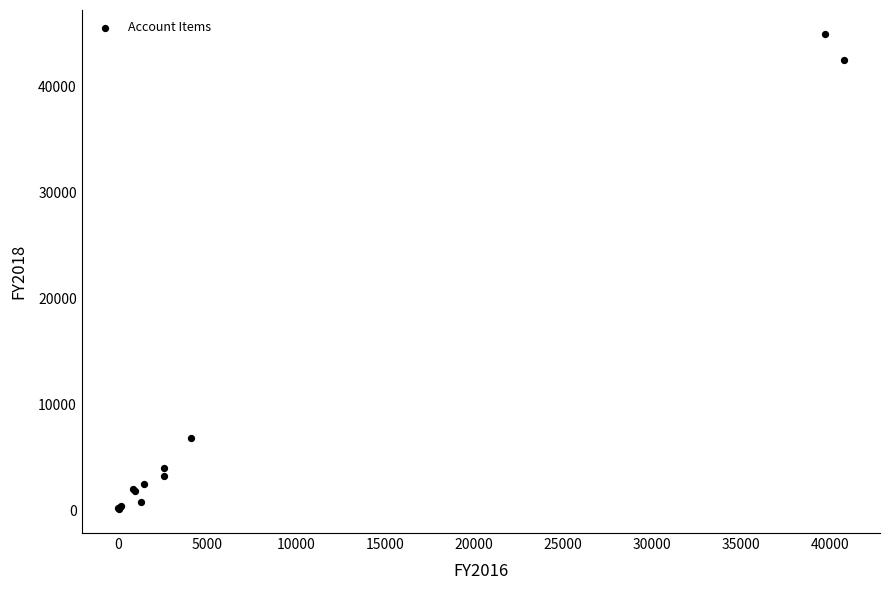

What Y value in the scatter plot is closest to 22550?

6793.4